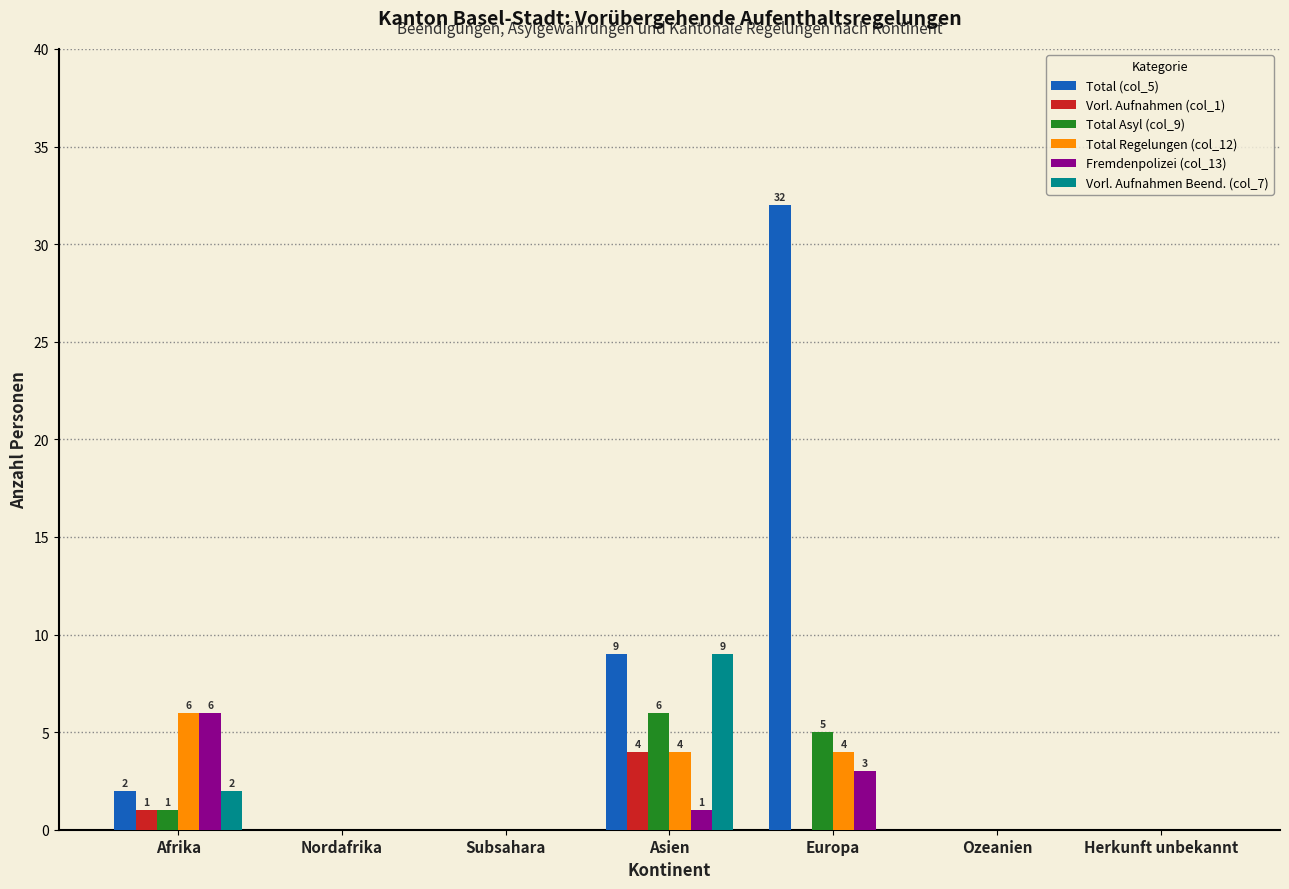

How many Vorl. Aufnahmen (col_1) values are between 0 and 1?

6